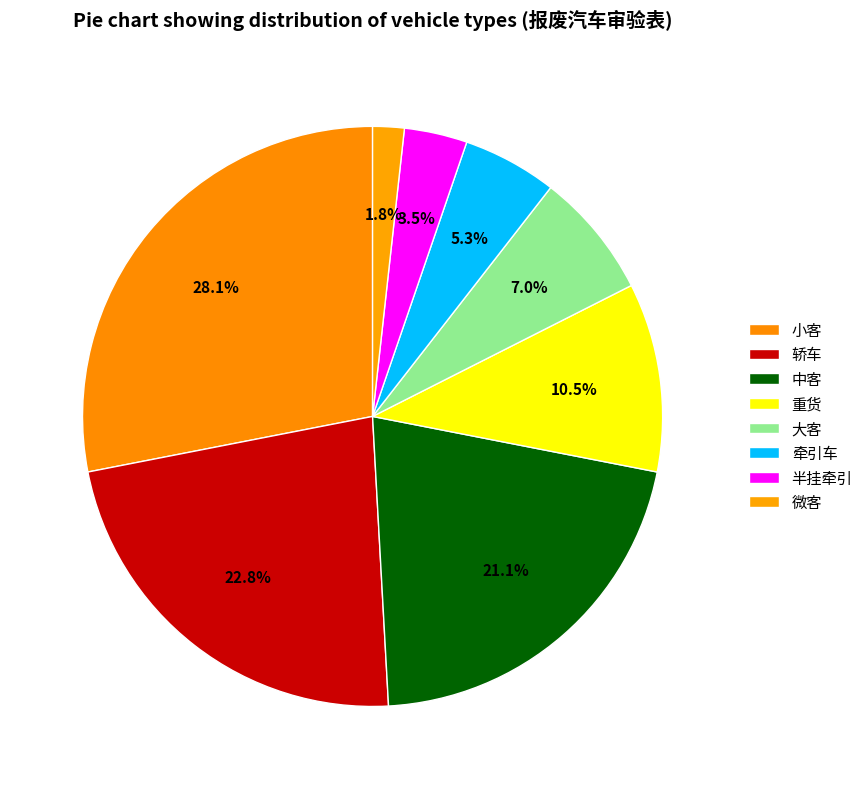

How many slices are in this pie chart?

8